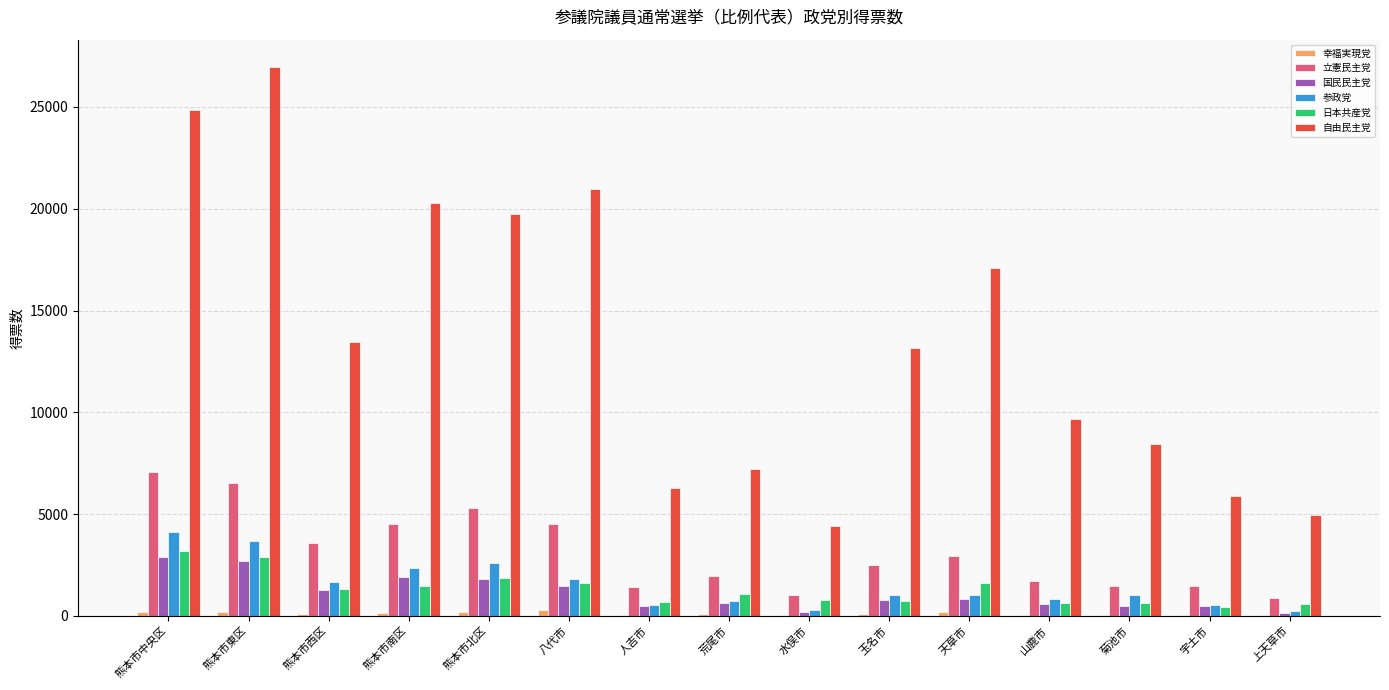

What is the sum of all 幸福実現党 values?

1700.0